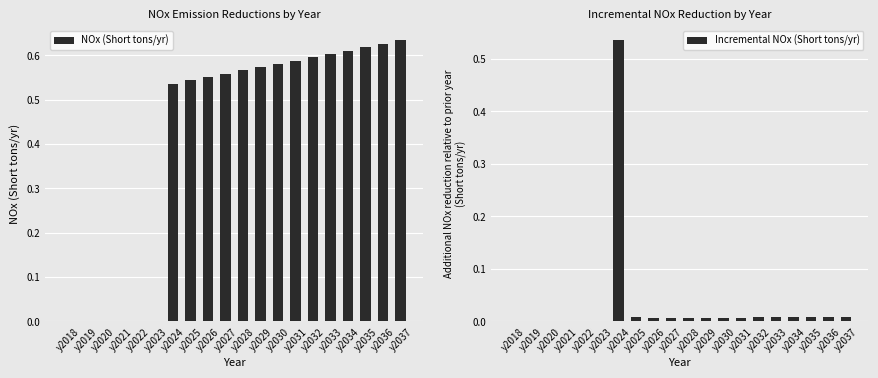

What is the value of the NOx (Short tons/yr) bar at the 12th from the left?

0.6